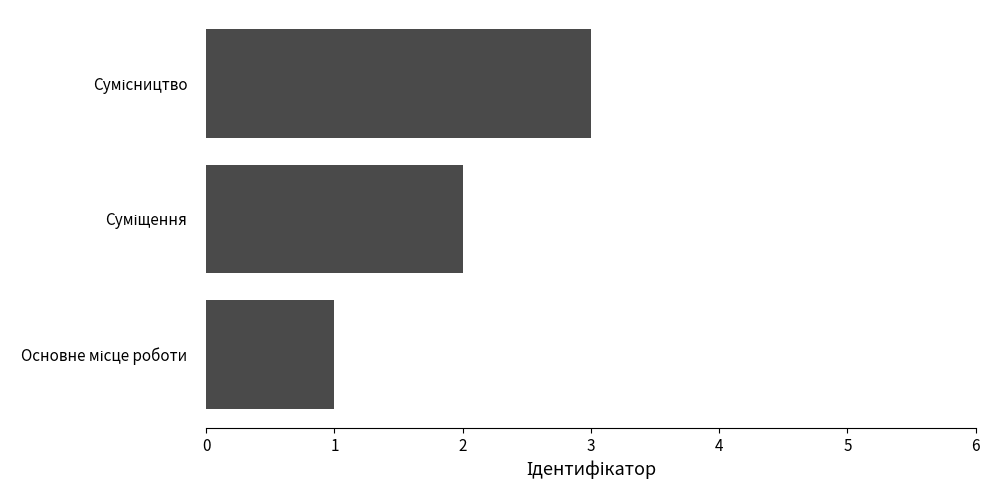

What is the sum of all values?

6